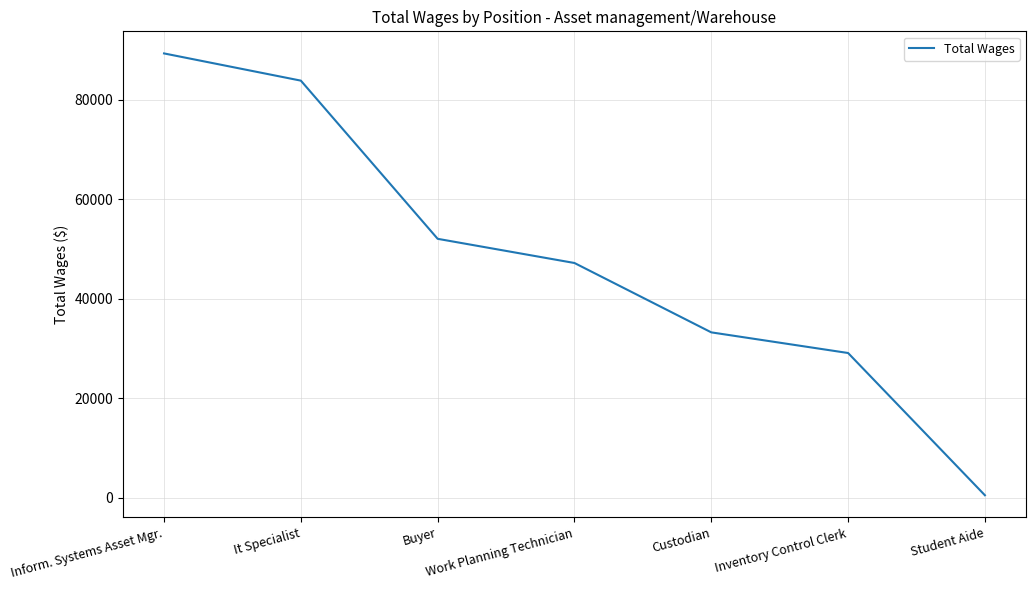

The chart shows a value of 89363 at Inform. Systems Asset Mgr.. True or false?

True